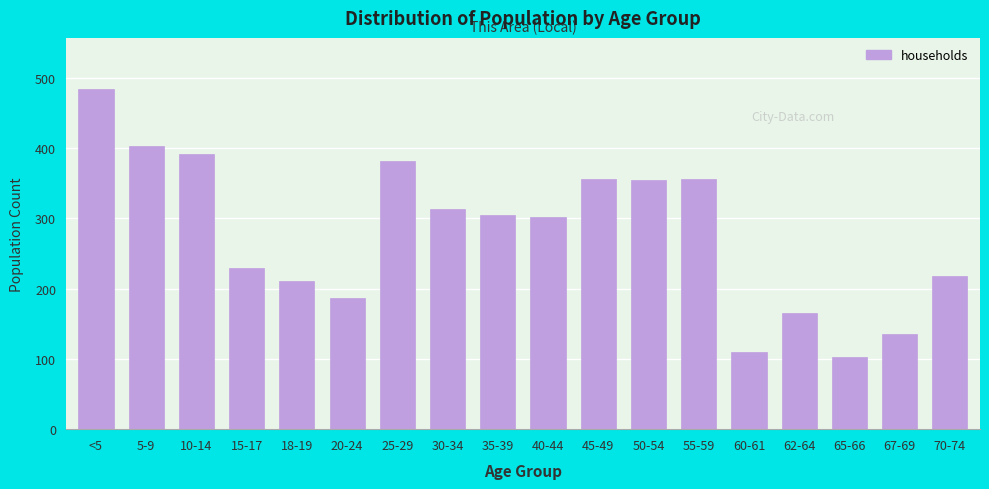

The chart shows a value of 302 at 40-44. True or false?

True